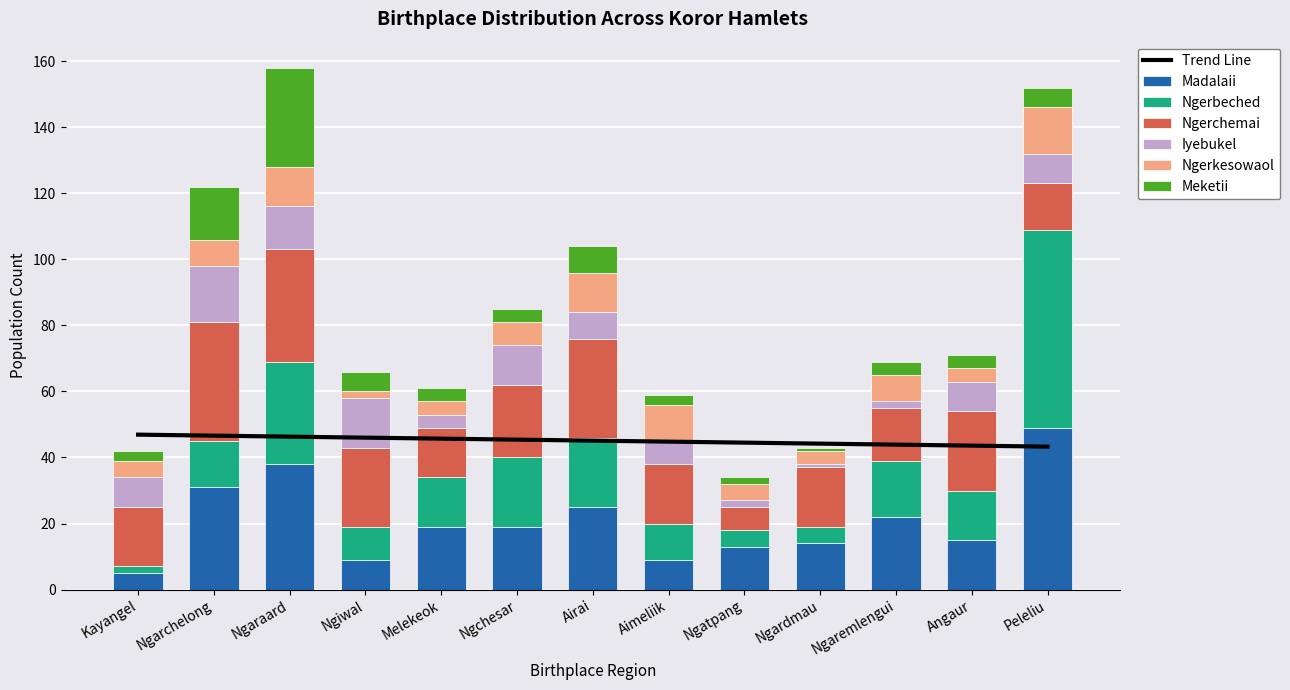

What value does the Ngerkesowaol series have at Angaur, to the nearest 5?

5